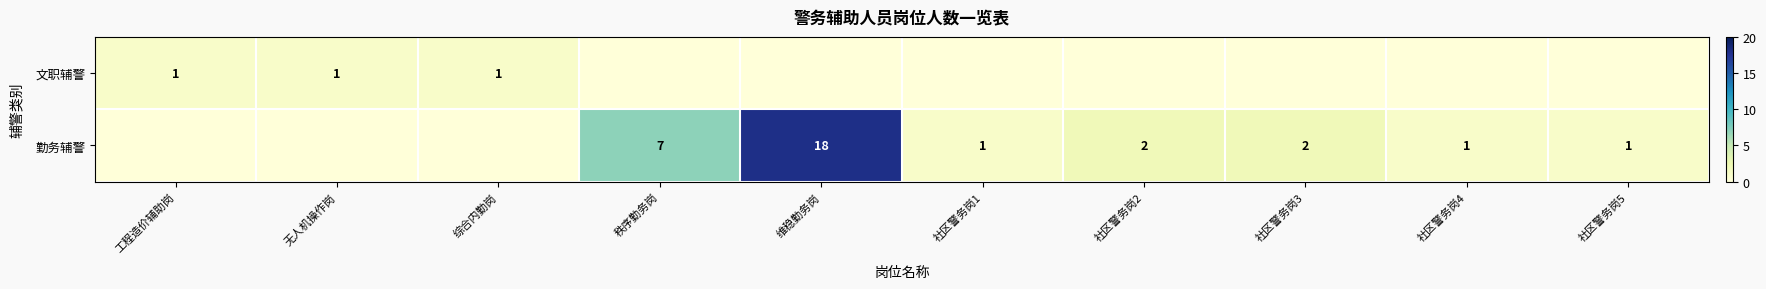

True or false: 勤务辅警 has a value of 2 at 社区警务岗2.

True